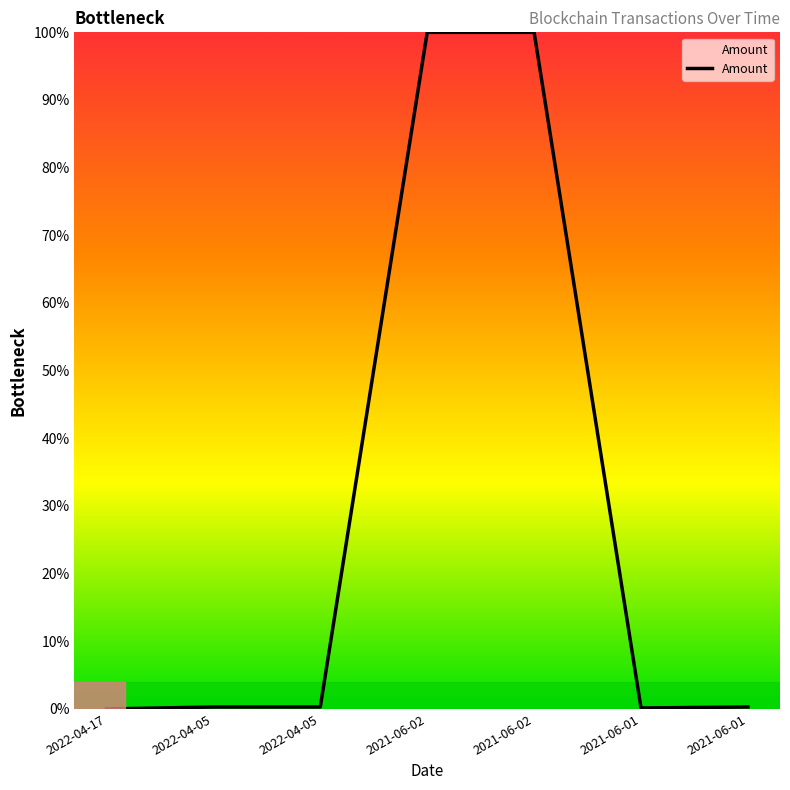

Which category has the highest value across all series?

2021-06-02